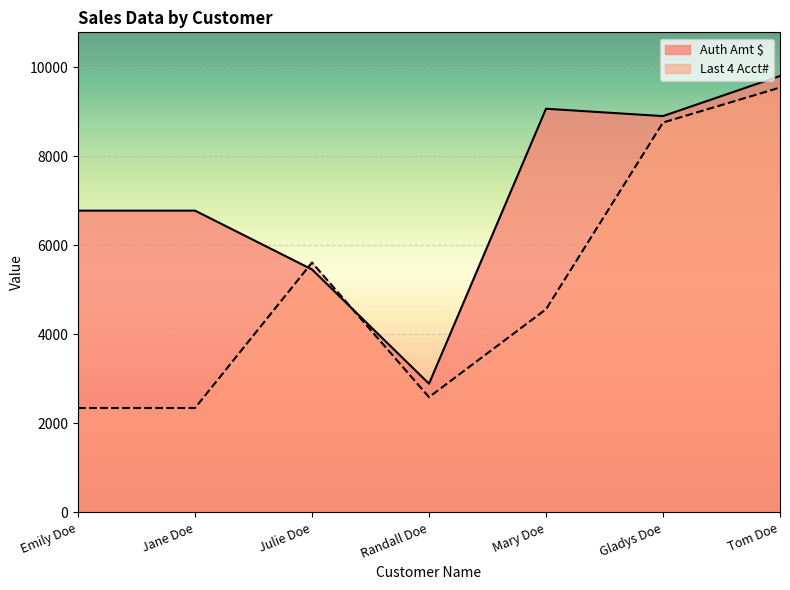

Read the Last 4 Acct# value at Emily Doe.

2345.0